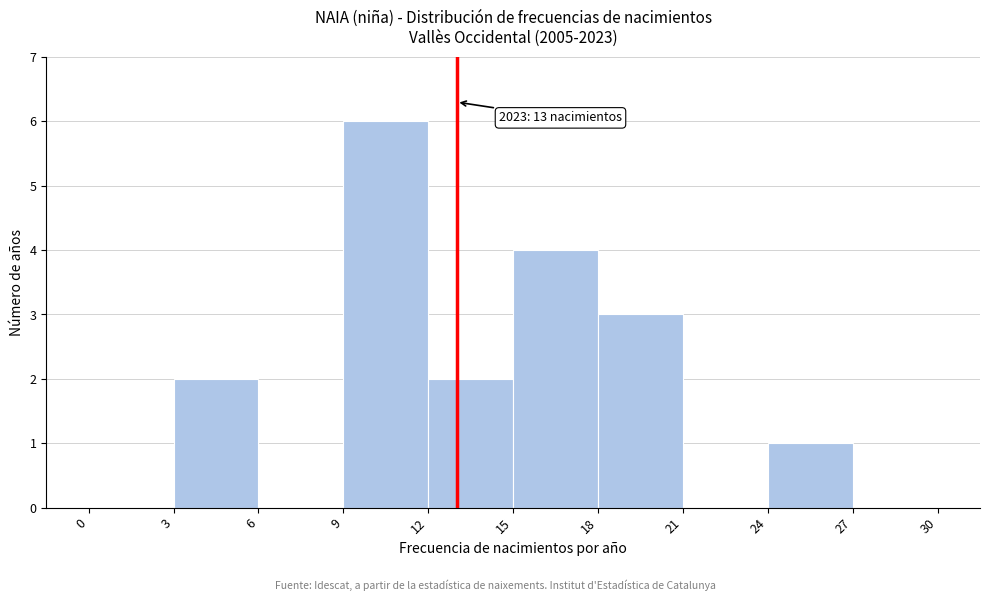

Over which range of the x-axis is the bar tallest?

9 to 12